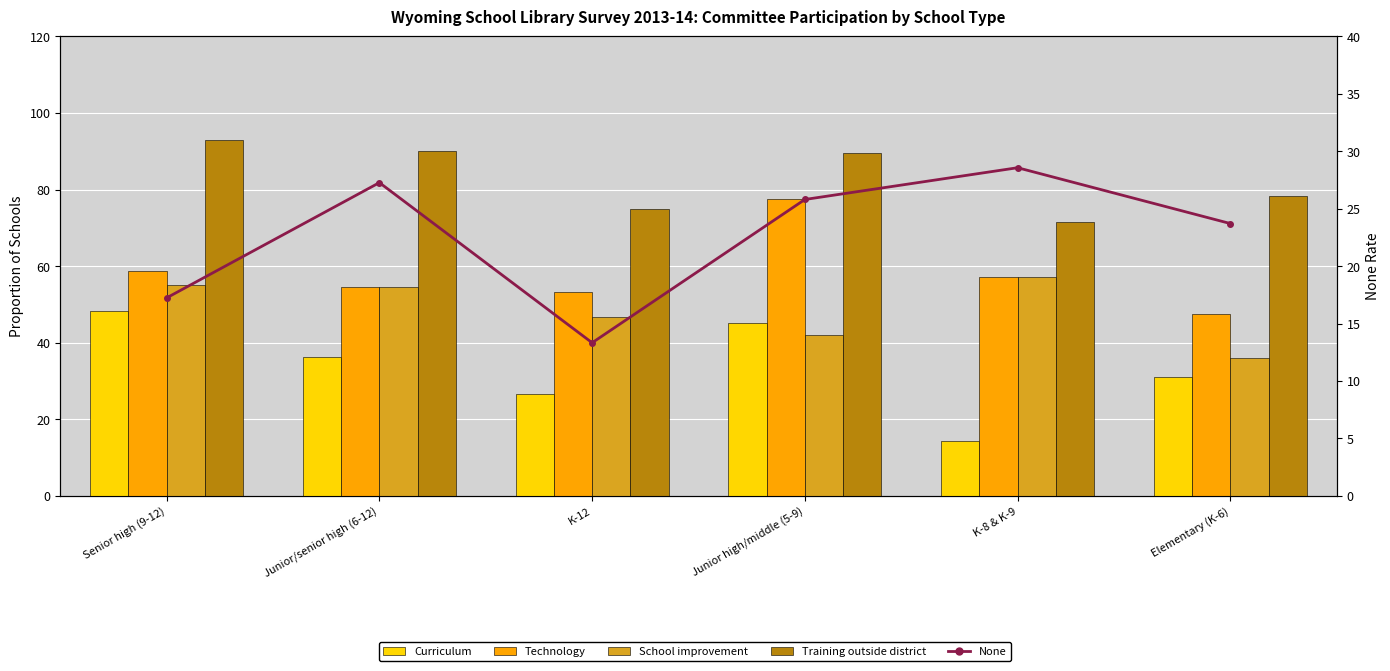

Is it true that Curriculum equals 70.6 at Senior high (9-12)?

False